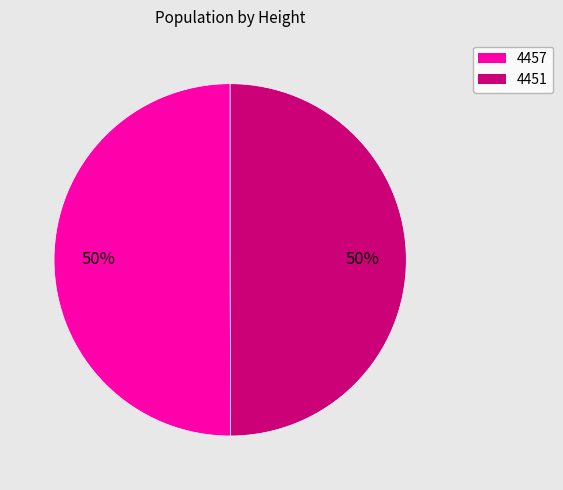

Approximately how many times larger is the value at 4451 compared to 4457?

1.0